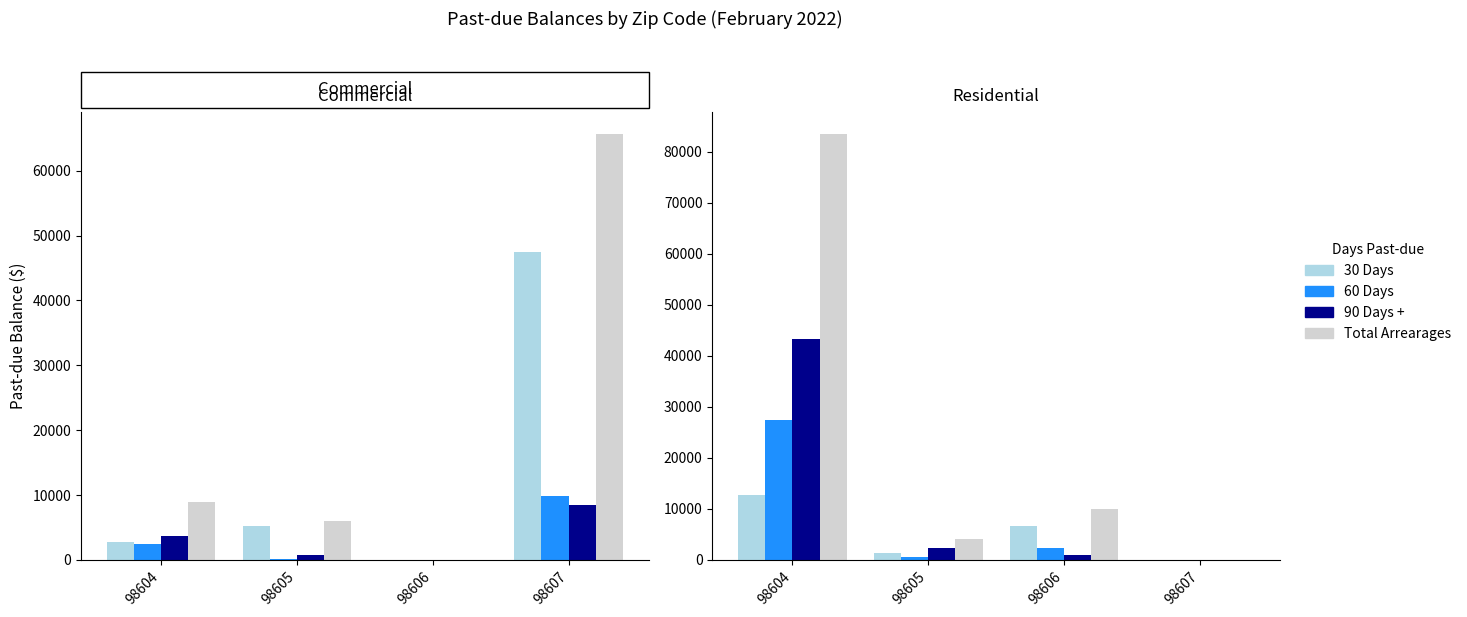

Where is Total Arrearages nearest to the value 41792?

98606